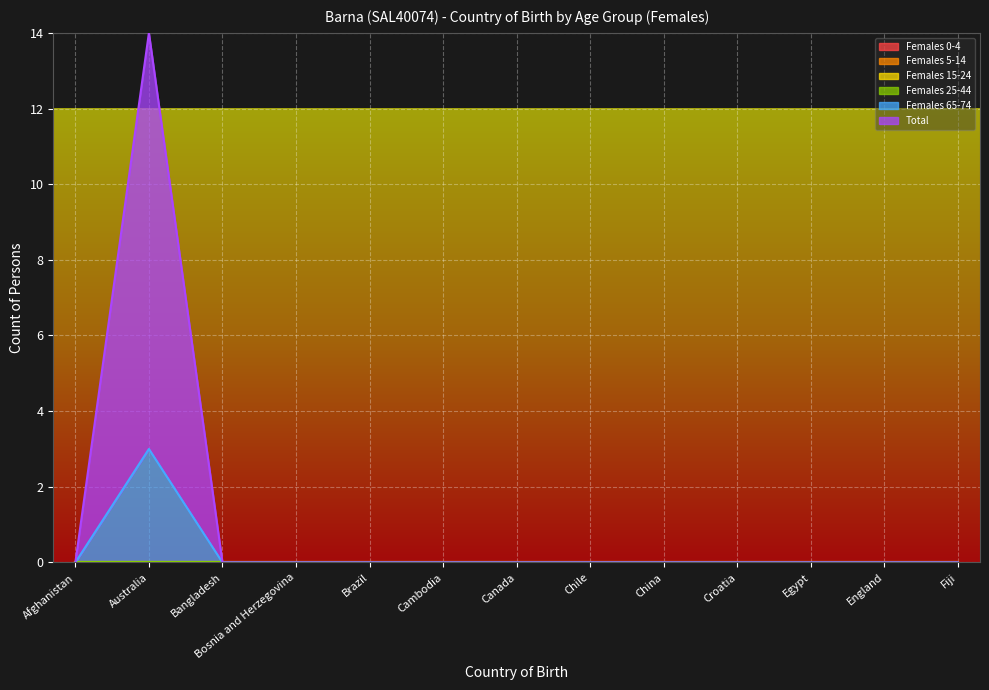

Between Cambodia and Egypt, which series saw the biggest shift?

Females 0-4